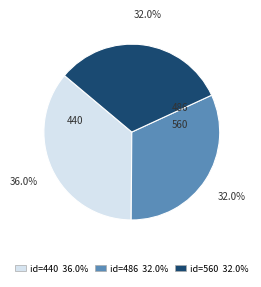

Combined, do 440 and 486 account for over 50%?

Yes